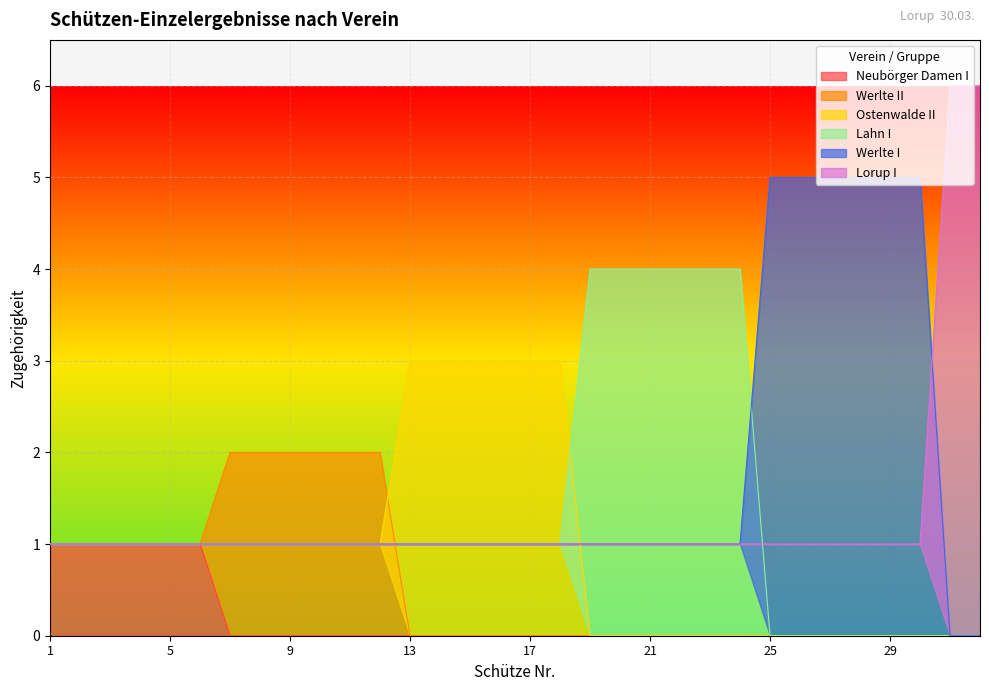

What is the difference between the maximum and minimum values in the Werlte I series?

5